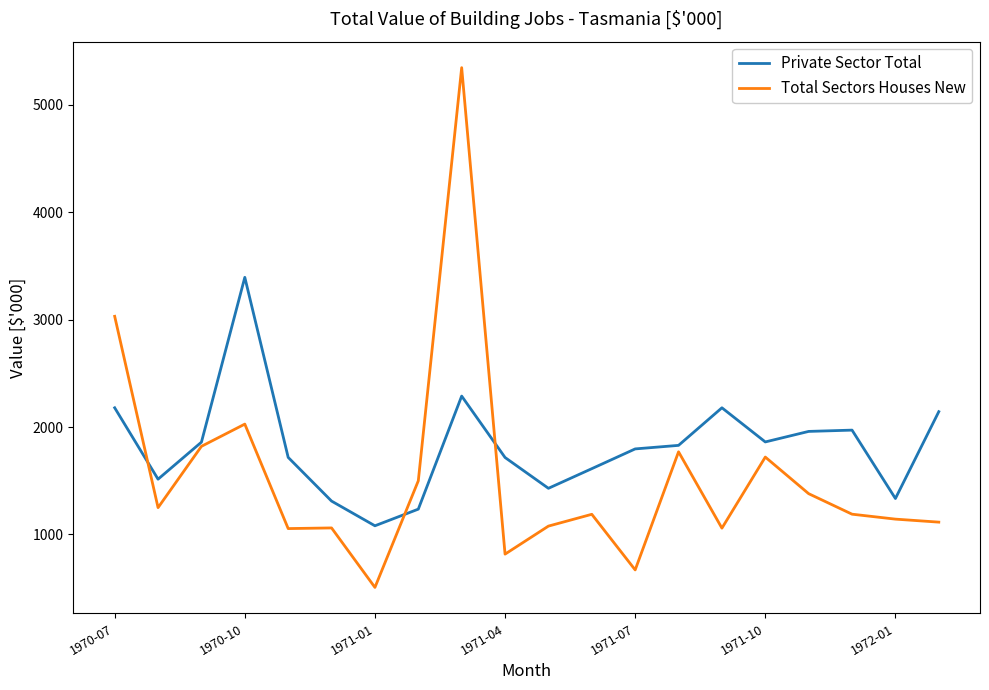

What is the greatest value displayed?

5347